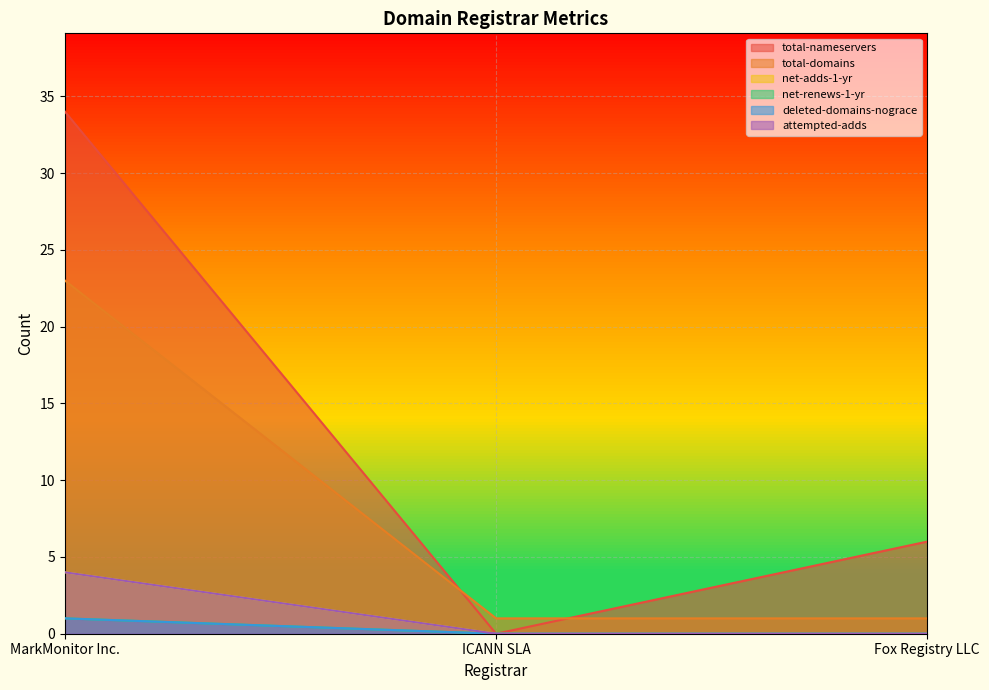

What is the value of the attempted-adds point at the 1st from the left?

4